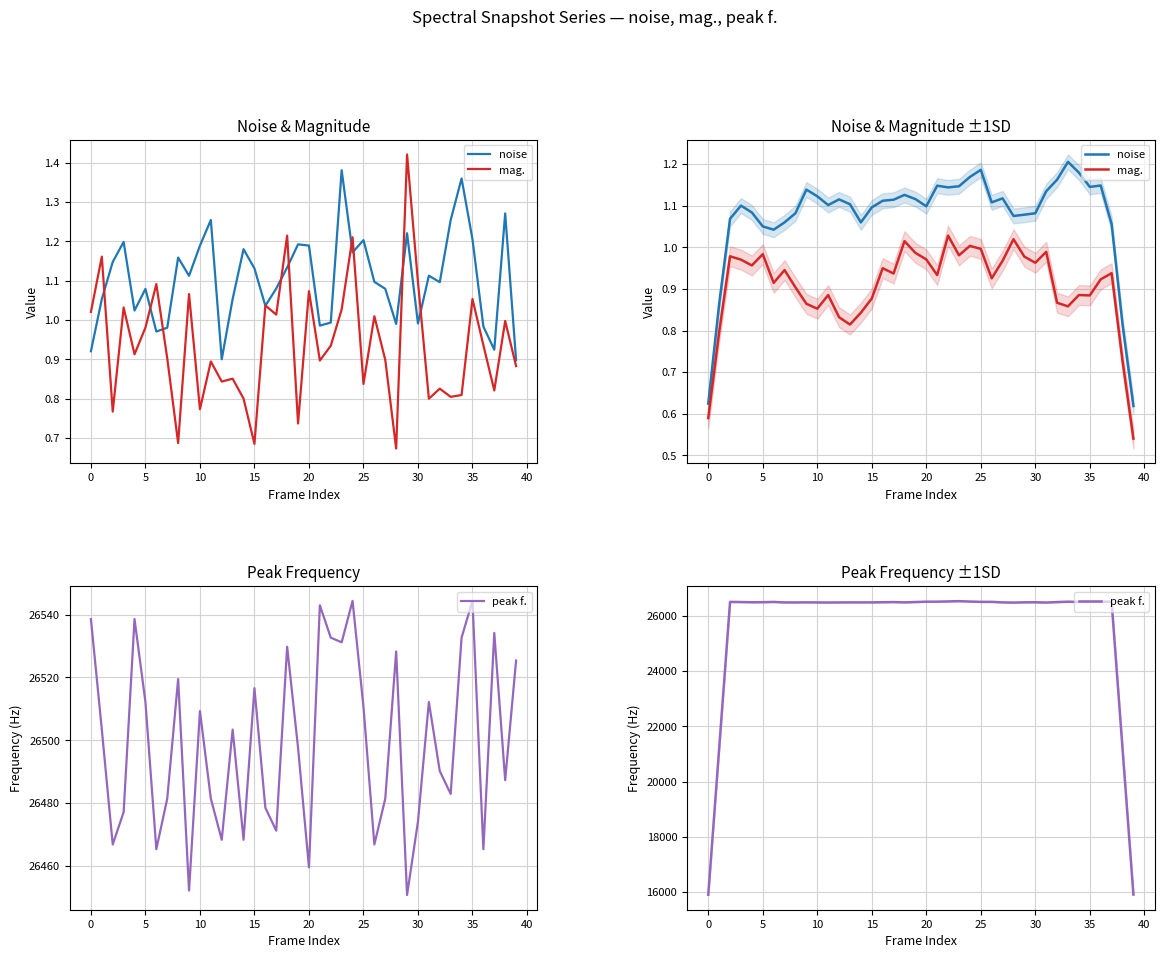

How many interior local peaks does the mag. series have?

12